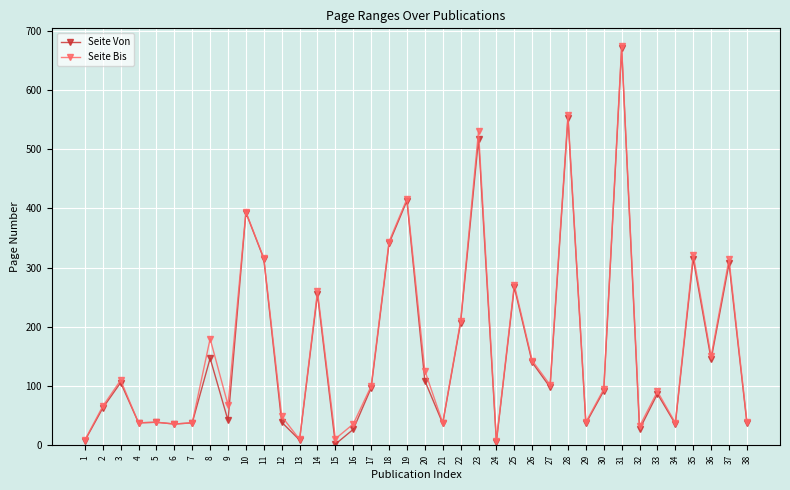

What is the highest value of the Seite Von series?

670